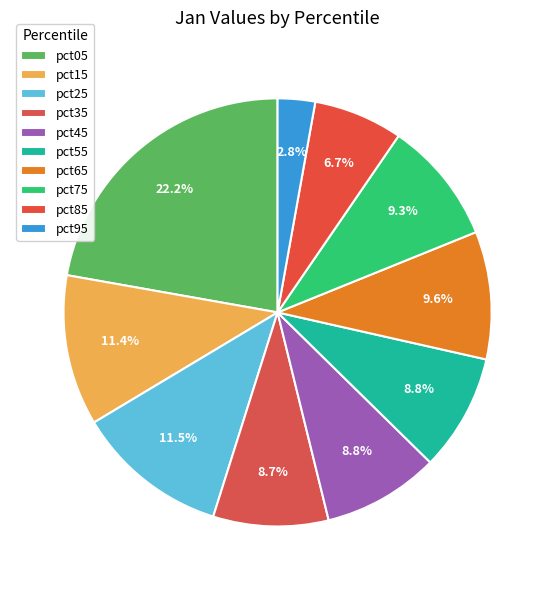

What is the total percentage of pct85 and pct35?

15.4%